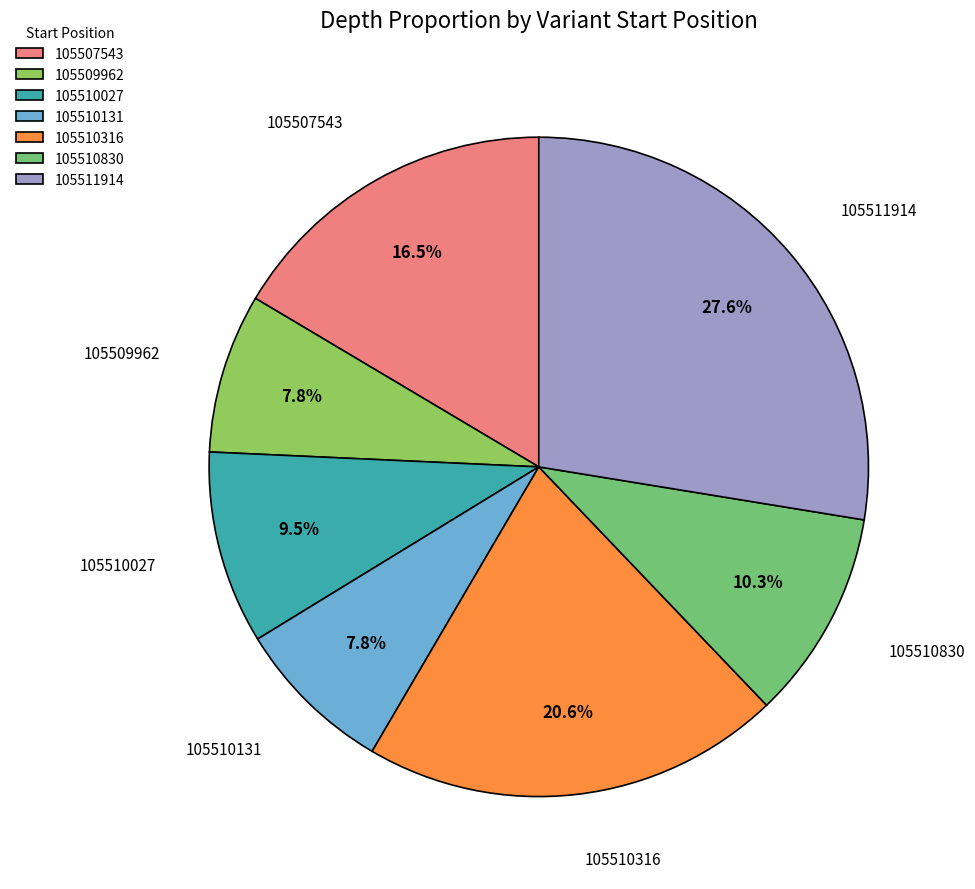

Approximately how many times larger is the value at 105509962 compared to 105510027?

0.8